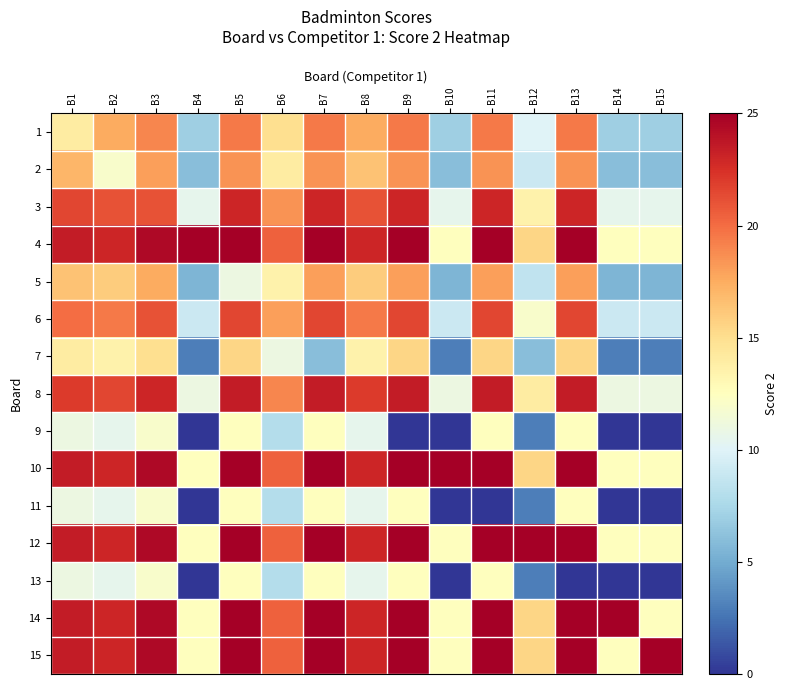

Reading left to right, what are all the values shown in this chart?

1: B1=14.0	B2=17.5	B3=19.0	B4=7.0	B5=19.5	B6=15.0	B7=19.5	B8=17.5	B9=19.5	B10=7.0	B11=19.5	B12=10.0	B13=19.5	B14=7.0	B15=7.0
2: B1=17.0	B2=12.0	B3=18.0	B4=6.0	B5=18.5	B6=14.0	B7=18.5	B8=16.5	B9=18.5	B10=6.0	B11=18.5	B12=9.0	B13=18.5	B14=6.0	B15=6.0
3: B1=21.5	B2=21.0	B3=21.0	B4=10.5	B5=23.0	B6=18.5	B7=23.0	B8=21.0	B9=23.0	B10=10.5	B11=23.0	B12=13.5	B13=23.0	B14=10.5	B15=10.5
4: B1=23.5	B2=23.0	B3=24.5	B4=25.0	B5=25.0	B6=20.5	B7=25.0	B8=23.0	B9=25.0	B10=12.5	B11=25.0	B12=15.5	B13=25.0	B14=12.5	B15=12.5
5: B1=16.5	B2=16.0	B3=17.5	B4=5.5	B5=11.0	B6=13.5	B7=18.0	B8=16.0	B9=18.0	B10=5.5	B11=18.0	B12=8.5	B13=18.0	B14=5.5	B15=5.5
6: B1=20.0	B2=19.5	B3=21.0	B4=9.0	B5=21.5	B6=18.0	B7=21.5	B8=19.5	B9=21.5	B10=9.0	B11=21.5	B12=12.0	B13=21.5	B14=9.0	B15=9.0
7: B1=14.0	B2=13.5	B3=15.0	B4=3.0	B5=15.5	B6=11.0	B7=6.0	B8=13.5	B9=15.5	B10=3.0	B11=15.5	B12=6.0	B13=15.5	B14=3.0	B15=3.0
8: B1=22.0	B2=21.5	B3=23.0	B4=11.0	B5=23.5	B6=19.0	B7=23.5	B8=22.0	B9=23.5	B10=11.0	B11=23.5	B12=14.0	B13=23.5	B14=11.0	B15=11.0
9: B1=11.0	B2=10.5	B3=12.0	B4=0.0	B5=12.5	B6=8.0	B7=12.5	B8=10.5	B9=0.0	B10=0.0	B11=12.5	B12=3.0	B13=12.5	B14=0.0	B15=0.0
10: B1=23.5	B2=23.0	B3=24.5	B4=12.5	B5=25.0	B6=20.5	B7=25.0	B8=23.0	B9=25.0	B10=25.0	B11=25.0	B12=15.5	B13=25.0	B14=12.5	B15=12.5
11: B1=11.0	B2=10.5	B3=12.0	B4=0.0	B5=12.5	B6=8.0	B7=12.5	B8=10.5	B9=12.5	B10=0.0	B11=0.0	B12=3.0	B13=12.5	B14=0.0	B15=0.0
12: B1=23.5	B2=23.0	B3=24.5	B4=12.5	B5=25.0	B6=20.5	B7=25.0	B8=23.0	B9=25.0	B10=12.5	B11=25.0	B12=25.0	B13=25.0	B14=12.5	B15=12.5
13: B1=11.0	B2=10.5	B3=12.0	B4=0.0	B5=12.5	B6=8.0	B7=12.5	B8=10.5	B9=12.5	B10=0.0	B11=12.5	B12=3.0	B13=0.0	B14=0.0	B15=0.0
14: B1=23.5	B2=23.0	B3=24.5	B4=12.5	B5=25.0	B6=20.5	B7=25.0	B8=23.0	B9=25.0	B10=12.5	B11=25.0	B12=15.5	B13=25.0	B14=25.0	B15=12.5
15: B1=23.5	B2=23.0	B3=24.5	B4=12.5	B5=25.0	B6=20.5	B7=25.0	B8=23.0	B9=25.0	B10=12.5	B11=25.0	B12=15.5	B13=25.0	B14=12.5	B15=25.0